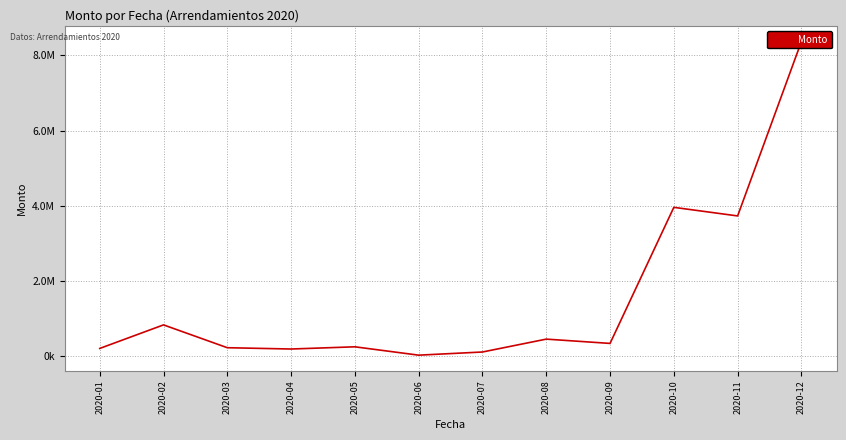

What is the sum of all values?

18725828.1